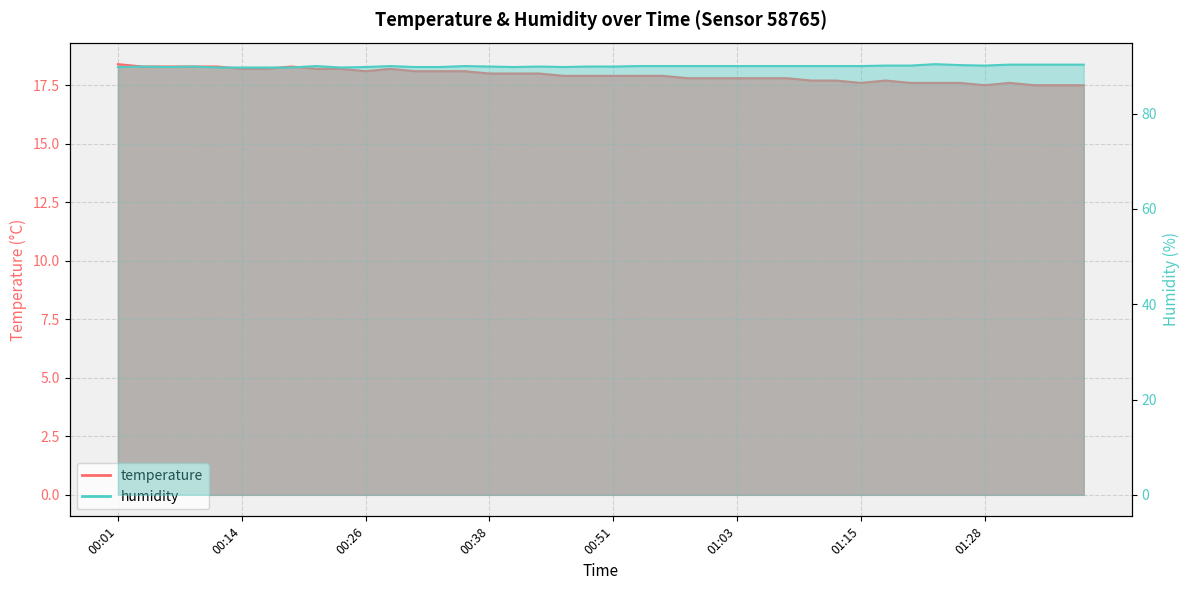

What is the maximum value for humidity?

90.4